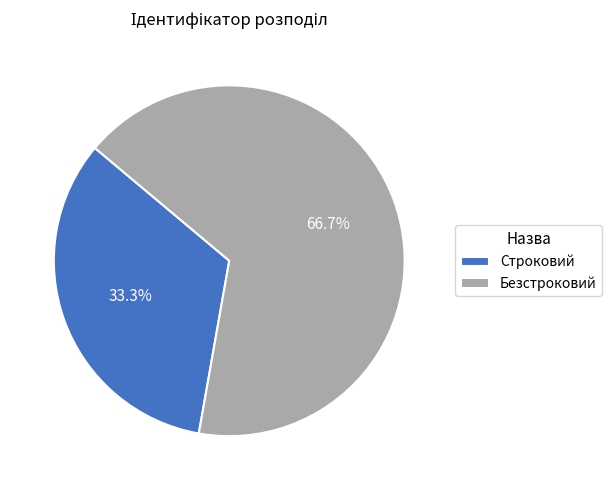

To the nearest percent, what is the average slice percentage?

50%